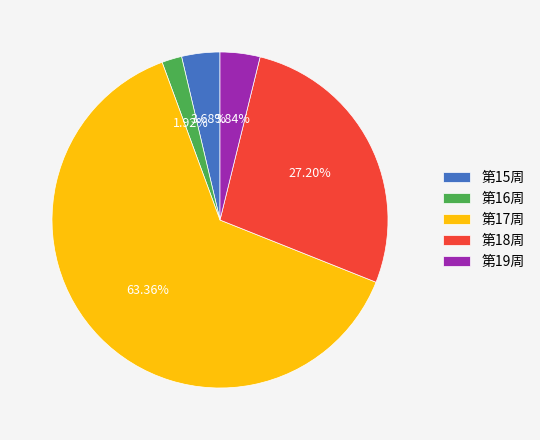

How many segments does this pie chart have?

5